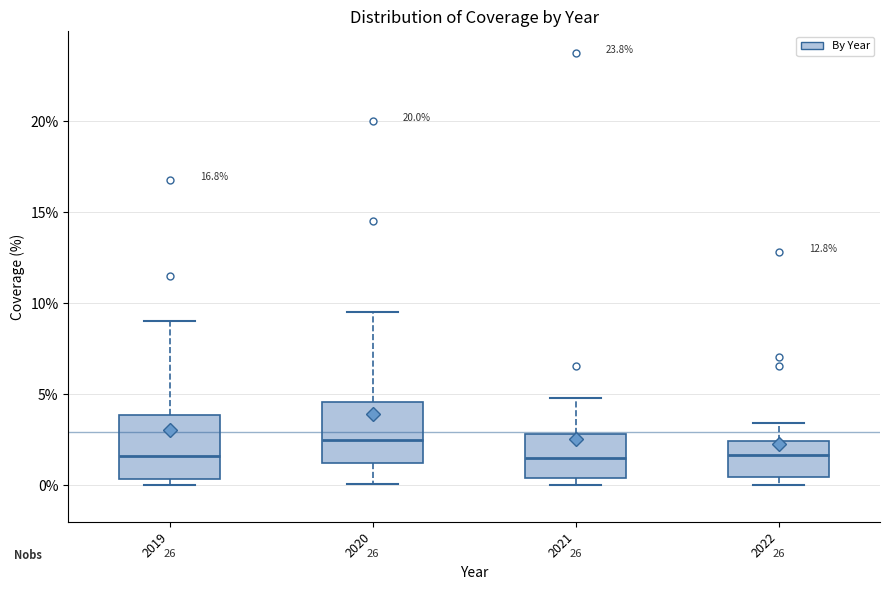

Where is the upper edge of the box at x = 2019 on the y-axis? The values are not printed on the chart, so give them approximately, as read against the axis.

4.0